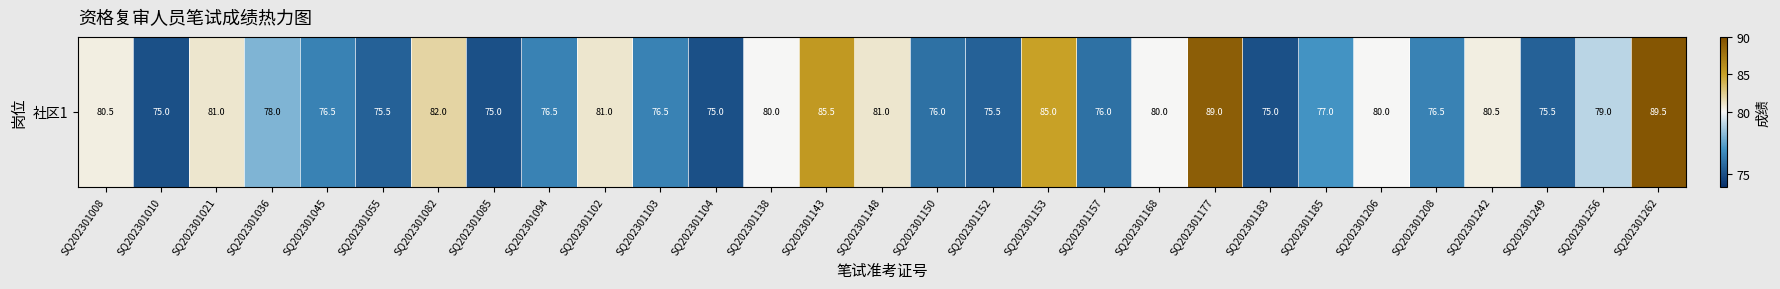

What is the maximum value shown in the chart?

89.5